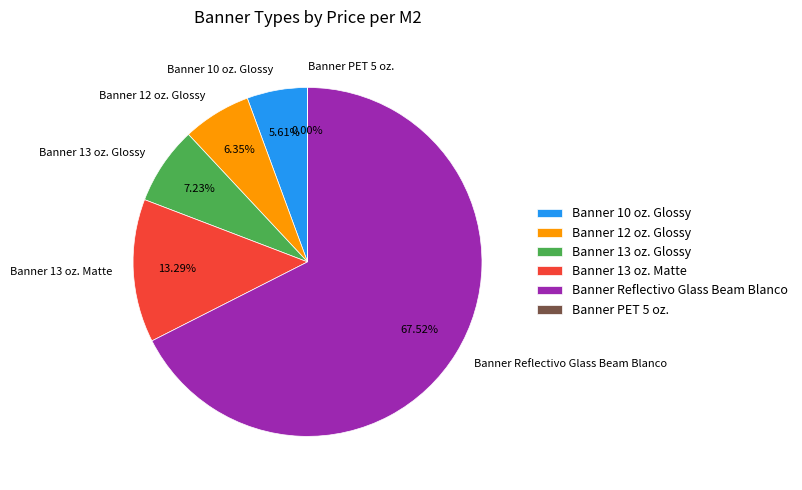

To the nearest percent, what is the difference between the largest and smallest slice percentages?

68%